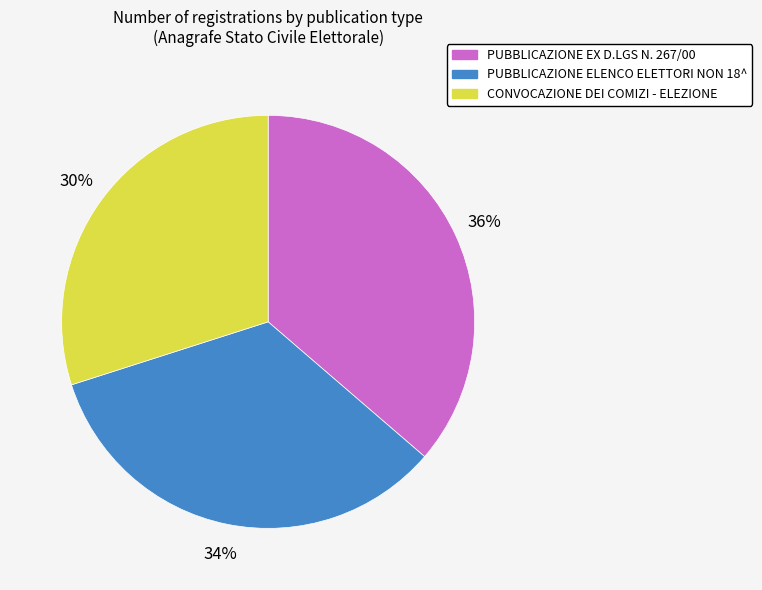

What is the smallest slice in the pie chart?

CONVOCAZIONE DEI COMIZI - ELEZIONE